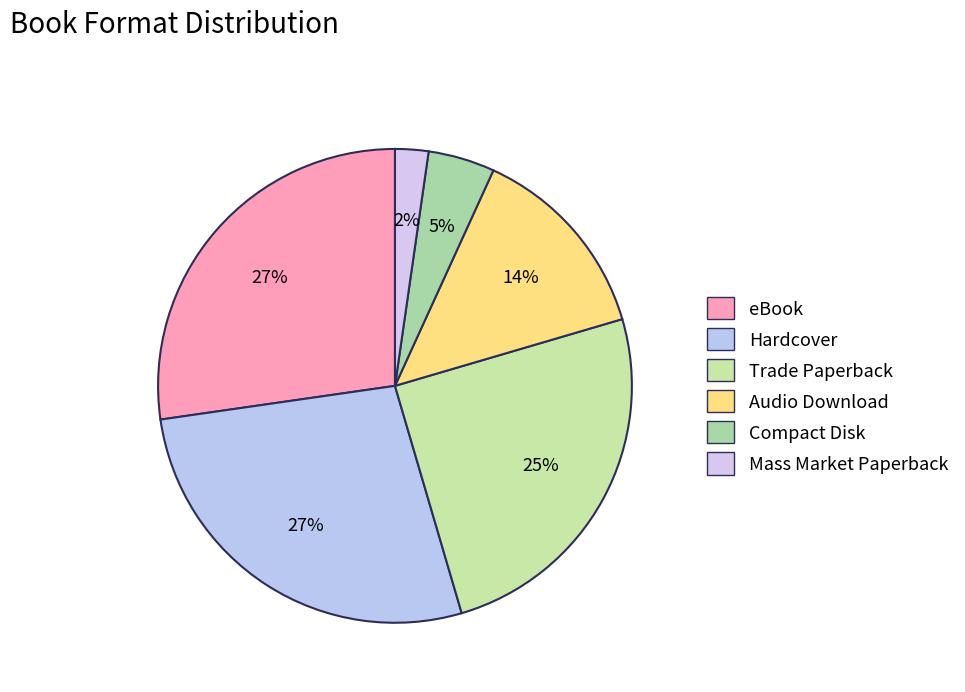

Count the number of slices in the pie.

6